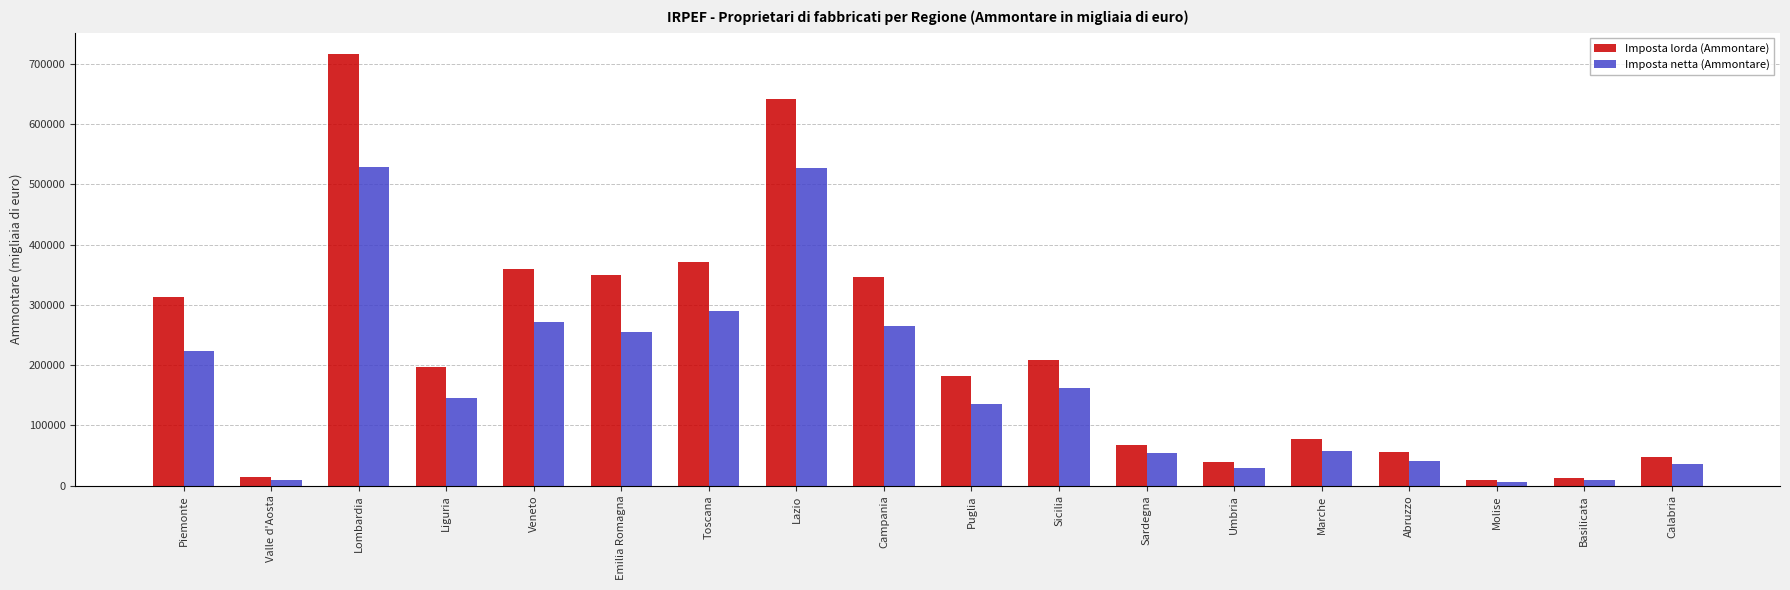

What is the maximum value shown in the chart?

715991